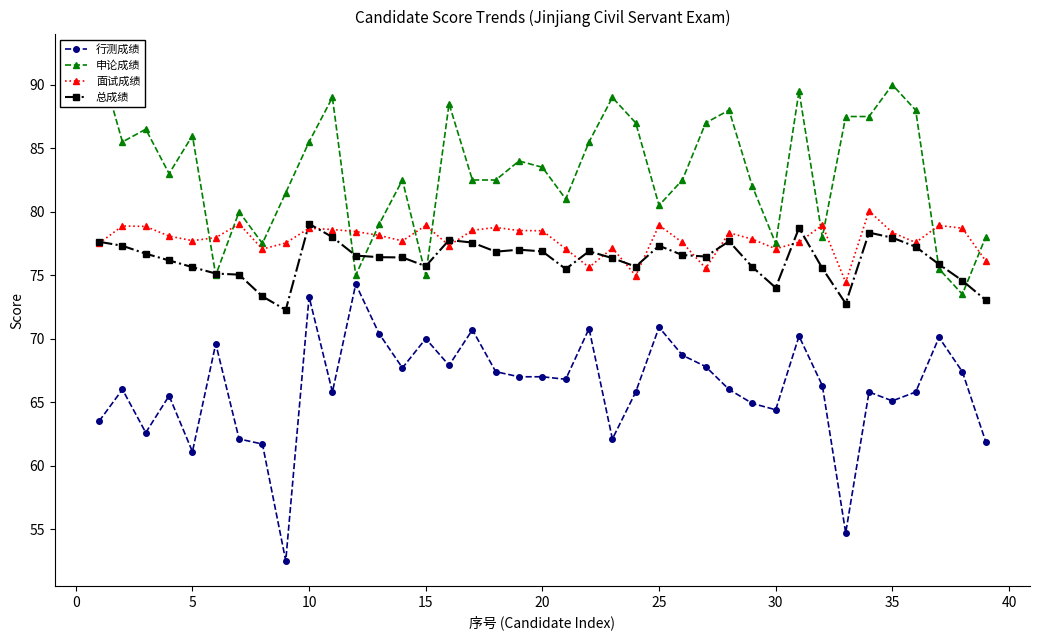

True or false: 行测成绩 has more than 0 points higher than both neighbors.

True